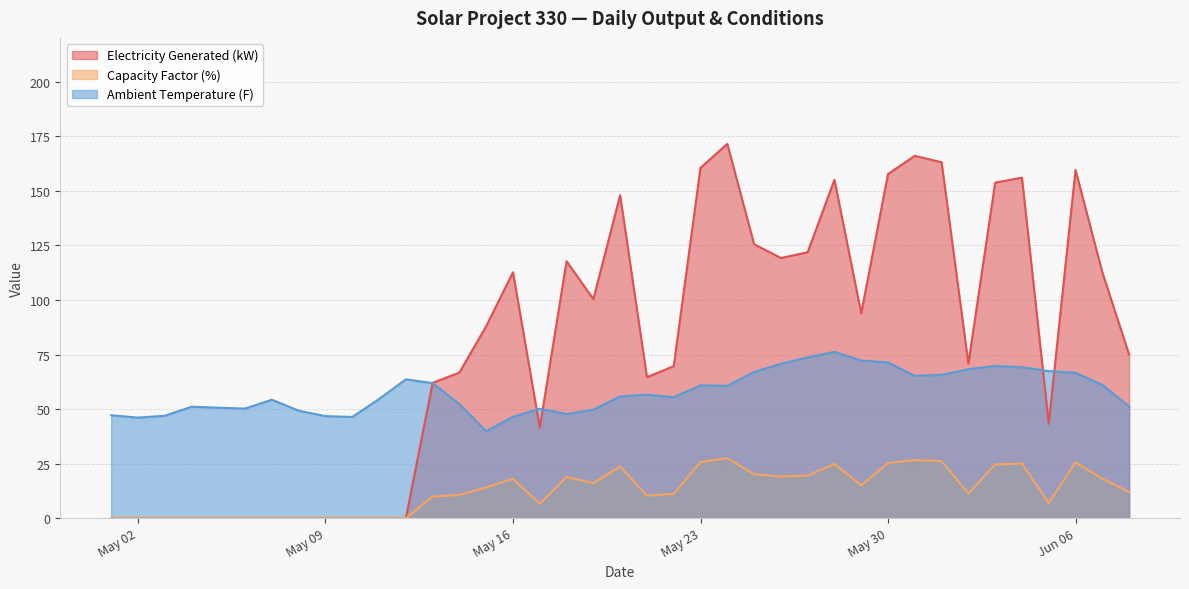

Reading left to right, list all the values displayed in this chart.

Electricity Generated (kW): 0.0	0.0	0.0	0.0	0.0	0.0	0.0	0.0	0.0	0.0	0.0	0.0	62.0	66.8	88.0	112.7	41.5	117.8	100.4	148.0	64.6	69.7	160.5	171.5	125.5	119.2	121.8	155.0	93.9	157.7	166.0	163.0	70.8	153.7	156.0	43.3	159.5	112.6	75.0
Capacity Factor (%): 0.0	0.0	0.0	0.0	0.0	0.0	0.0	0.0	0.0	0.0	0.0	0.0	9.9	10.7	14.1	18.1	6.7	18.9	16.1	23.8	10.4	11.2	25.8	27.5	20.1	19.1	19.6	24.9	15.1	25.3	26.6	26.2	11.4	24.7	25.0	7.0	25.6	18.1	12.0
Ambient Temperature (F): 47.2	46.1	46.9	51.1	50.6	50.2	54.3	49.3	46.8	46.4	54.6	63.6	61.9	52.3	39.9	46.5	50.2	47.7	49.7	55.8	56.6	55.4	60.9	60.7	67.0	70.7	73.7	76.2	72.2	71.4	65.2	65.7	68.3	69.7	69.2	67.4	66.6	61.1	51.3